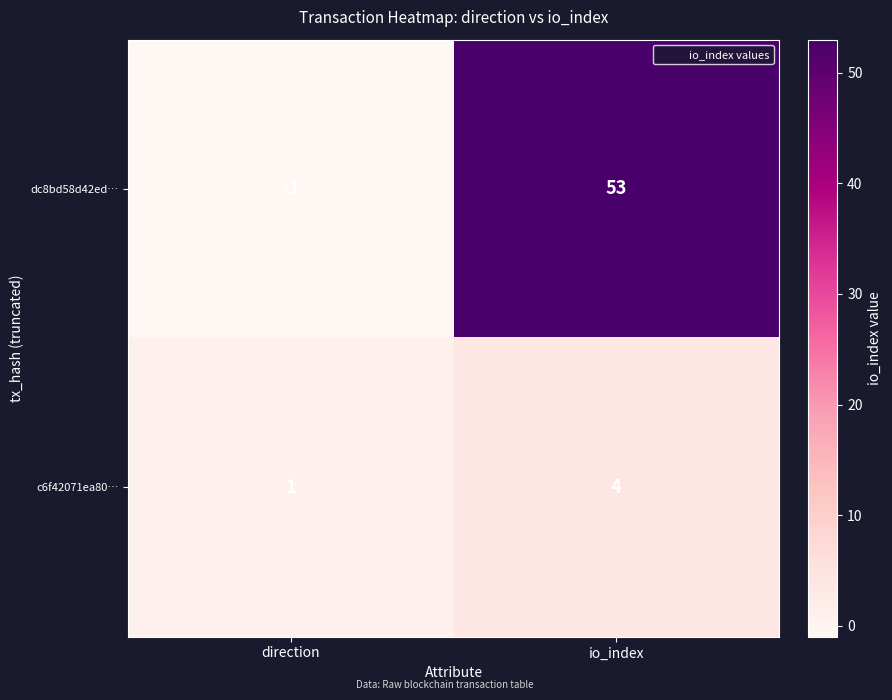

At which label does c6f42071ea80… reach its peak?

io_index